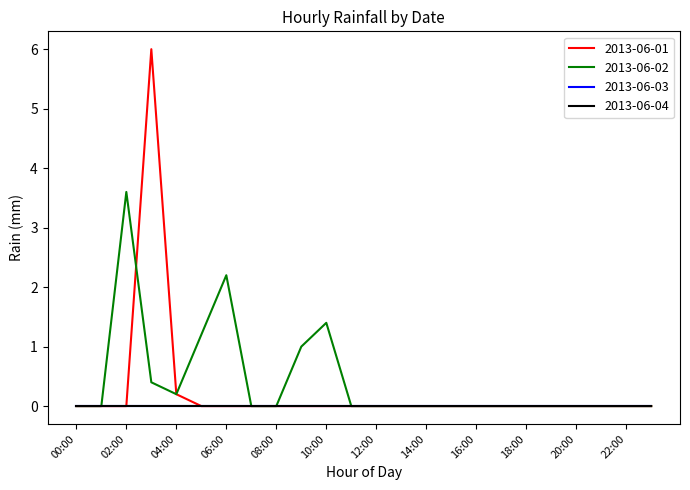

Where is the first local minimum for 2013-06-02?

04:00